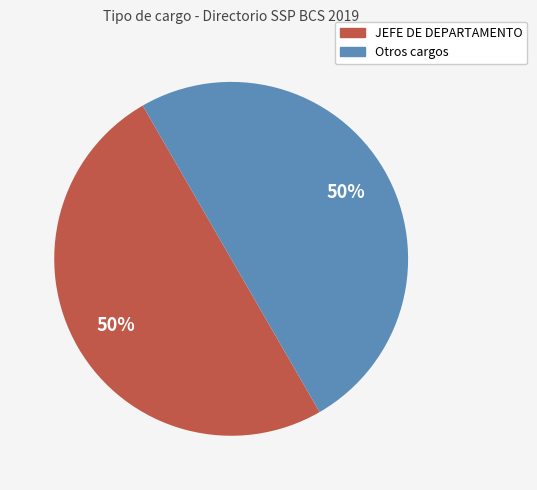

How many slices are in this pie chart?

2